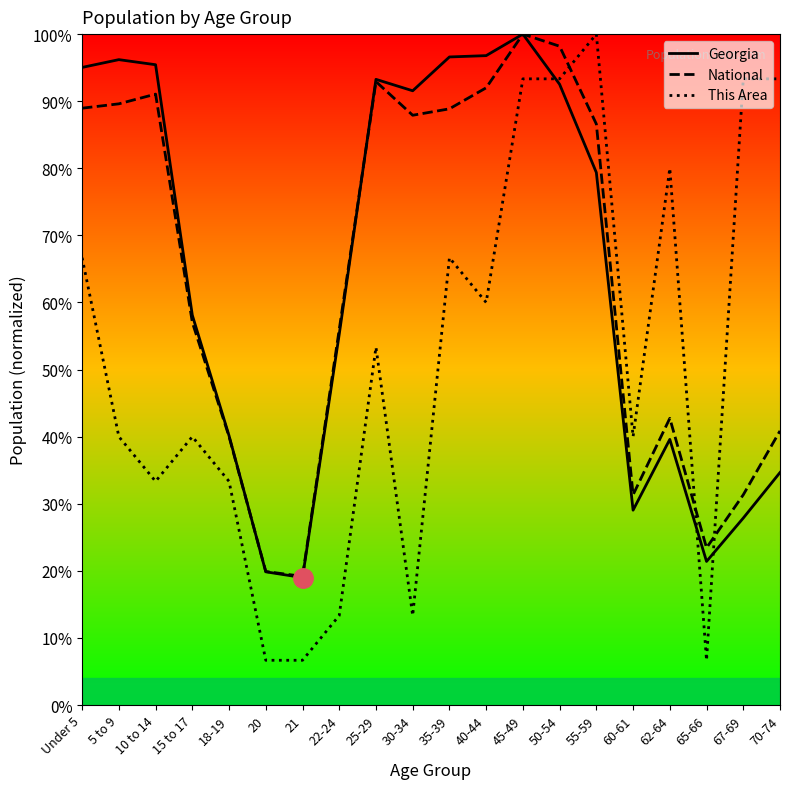

What is the sum of all National values?

1277.9